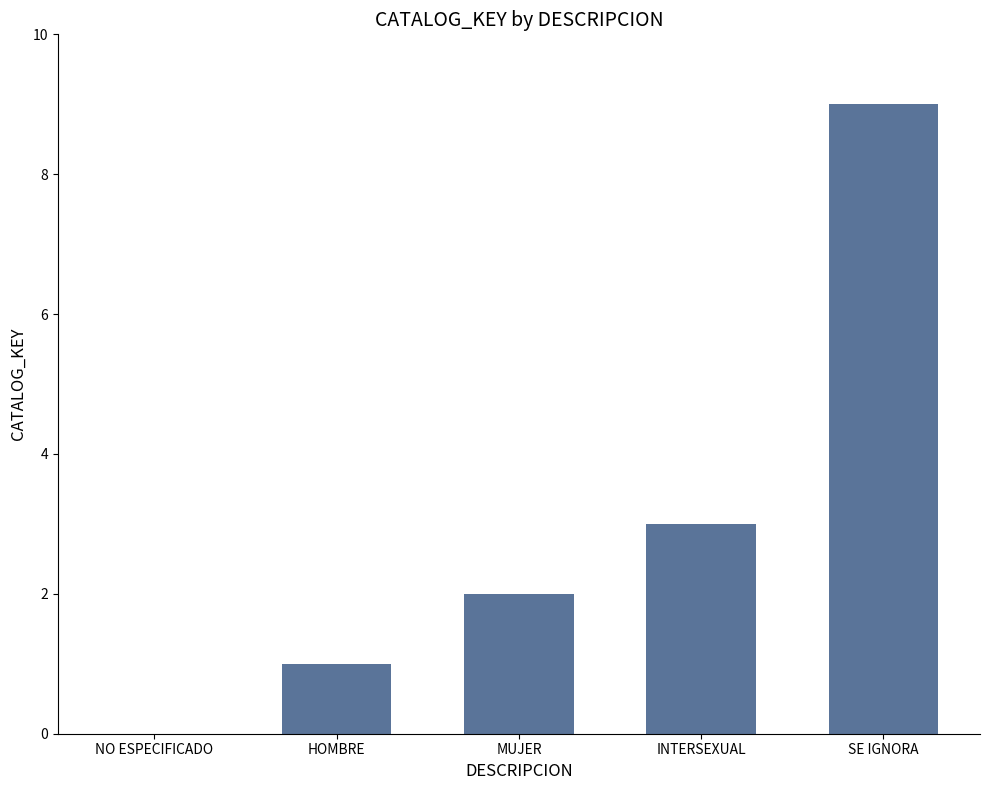

Are the bars horizontal?

No